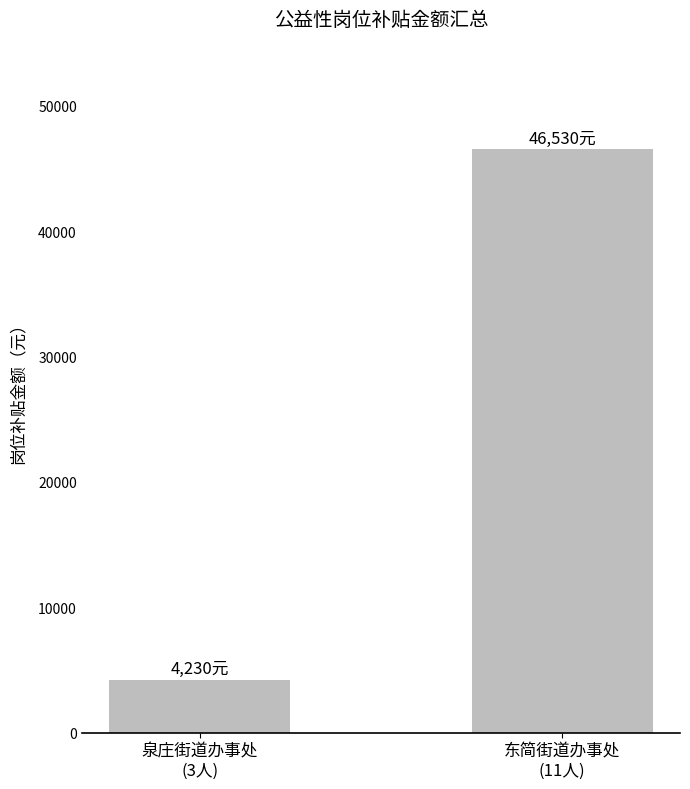

What is the smallest value displayed?

4230